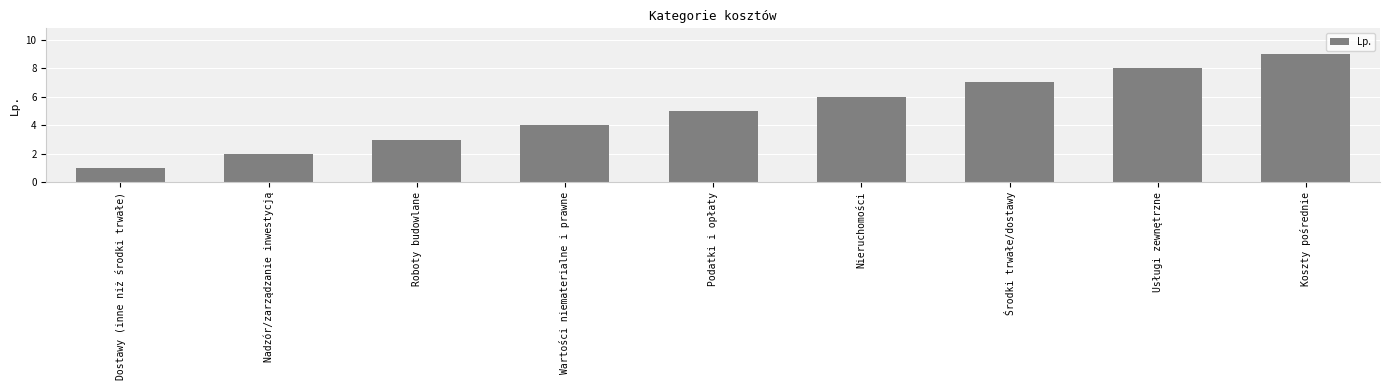

What is the change in value from Dostawy (inne niż środki trwałe) to Wartości niematerialne i prawne?

+3